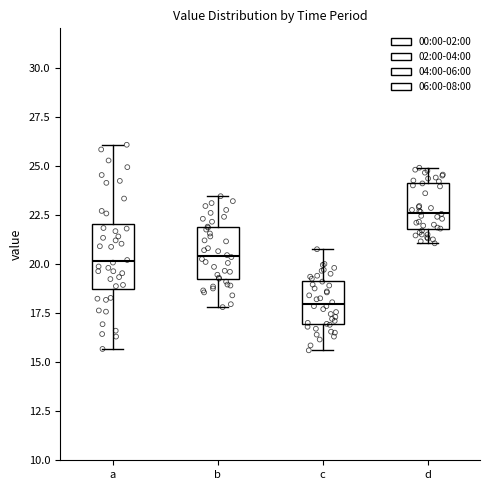

Reading left to right, transcribe this box plot: for each box, give where its median line is, the range the box spans, and where its two whiskers end, as read against the y-axis. The values are not printed on the chart, so give them approximately, as read against the axis.

a: median 20.0, box 18.5 to 22.0, whiskers 15.5 to 26.0
b: median 20.5, box 19.0 to 22.0, whiskers 18.0 to 23.5
c: median 18.0, box 17.0 to 19.0, whiskers 15.5 to 21.0
d: median 22.5, box 22.0 to 24.0, whiskers 21.0 to 25.0